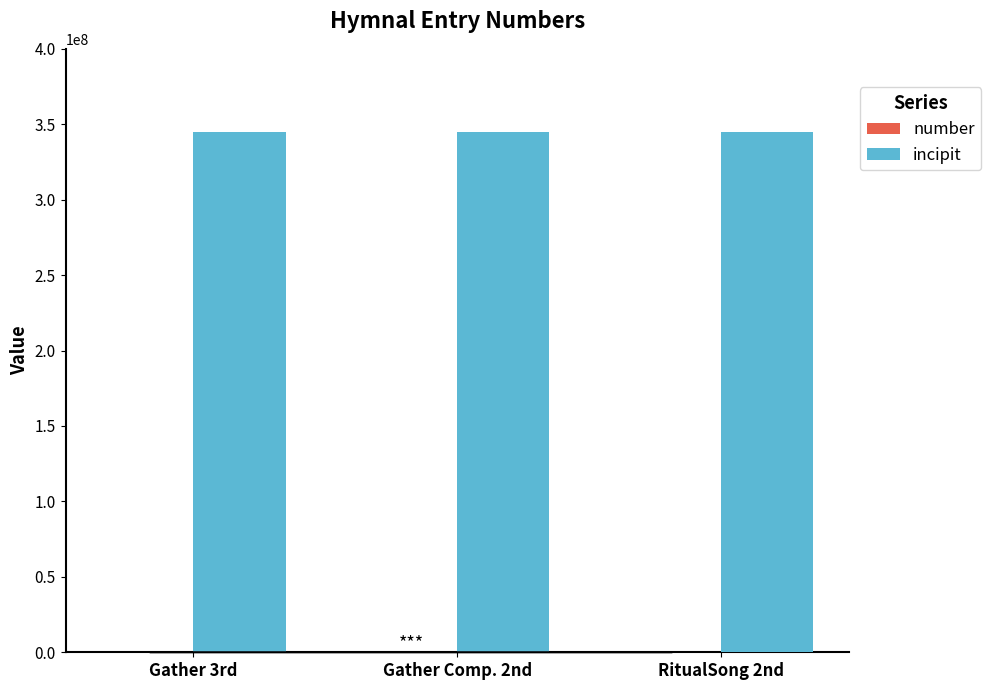

What is the greatest value displayed?

345176545